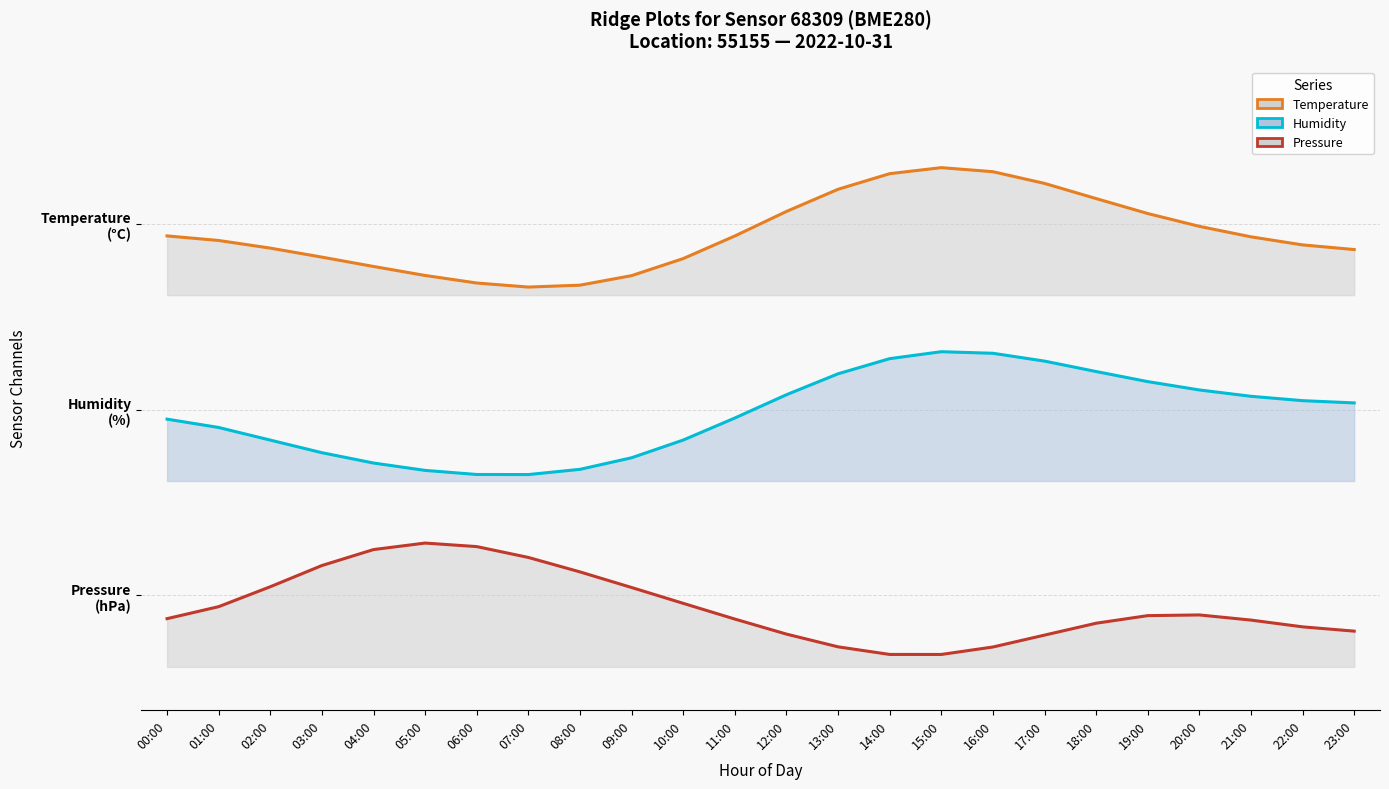

The temperature series shows 3.0 at 22:00. True or false?

True